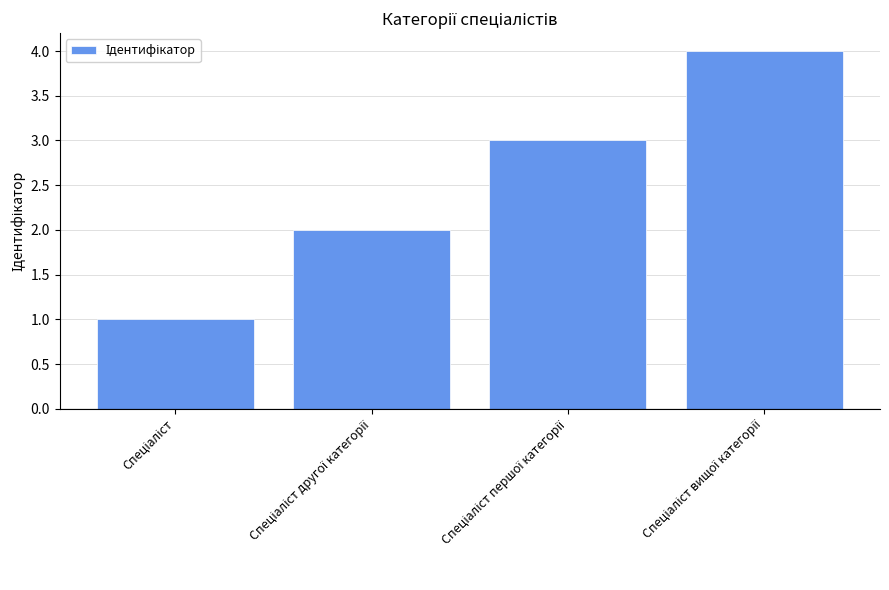

What is the difference between the maximum and minimum values?

3